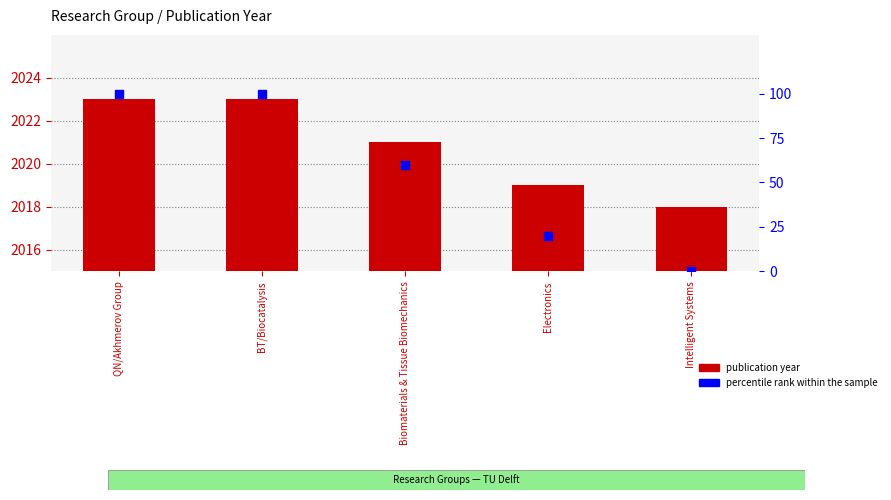

What is the total value across all series at Intelligent Systems?

2018